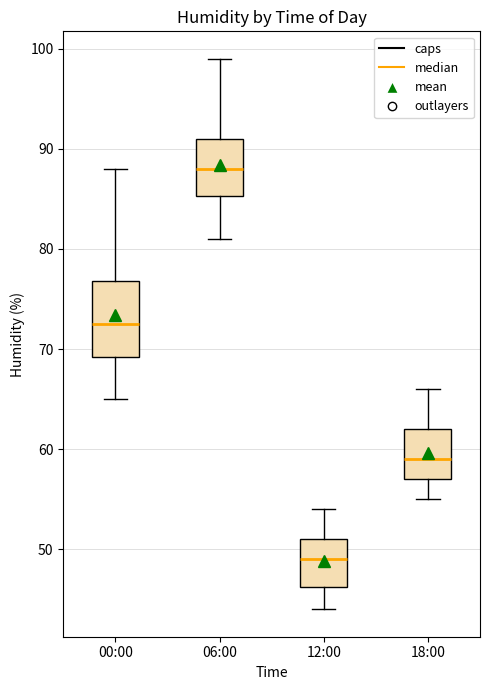

Comparing the boxes themselves (not the whiskers), which one is the tallest?

00:00